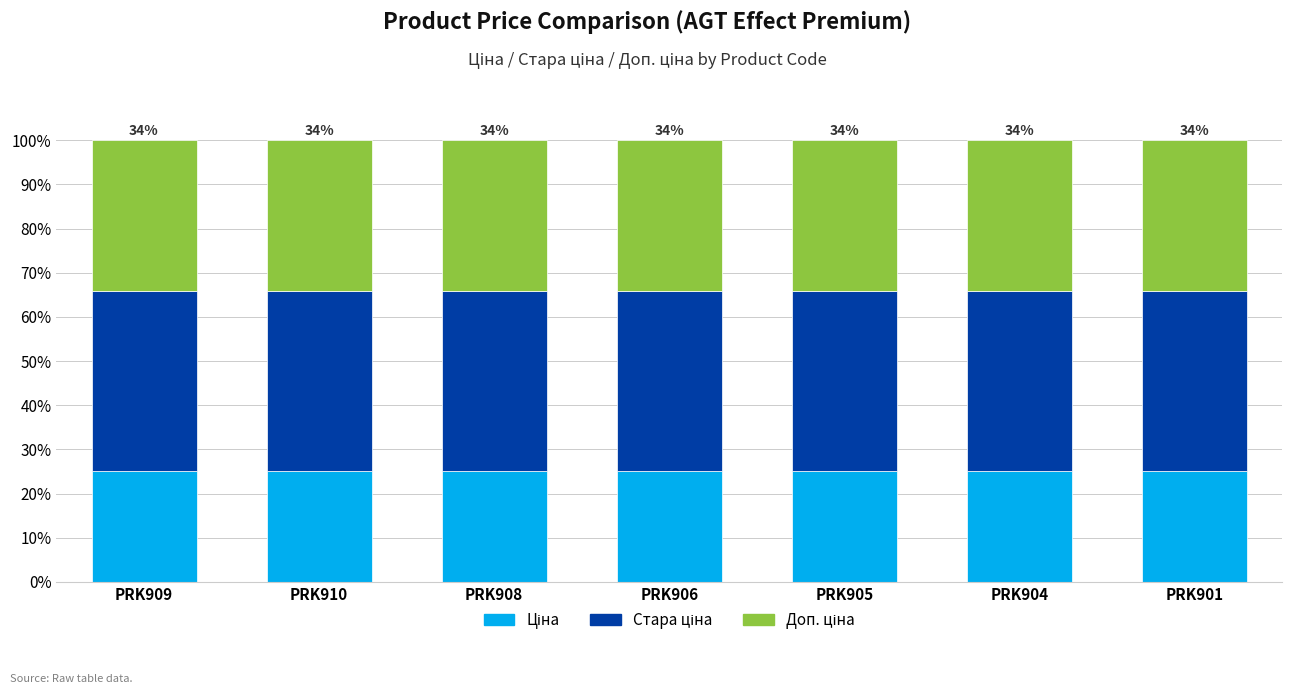

What is the total value across all series at PRK905?

100.0